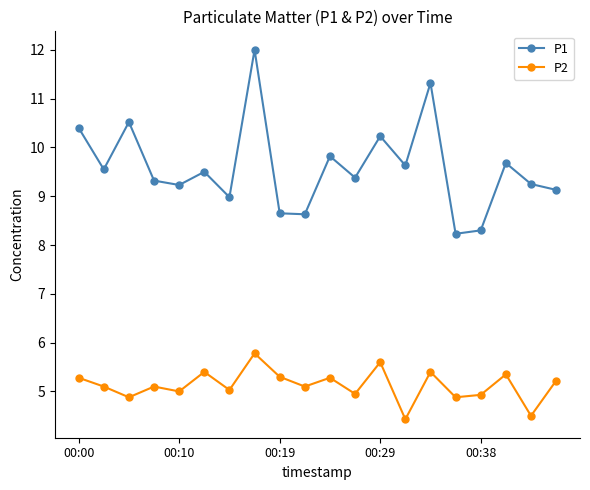

True or false: P1 and P2 cross at least once.

False